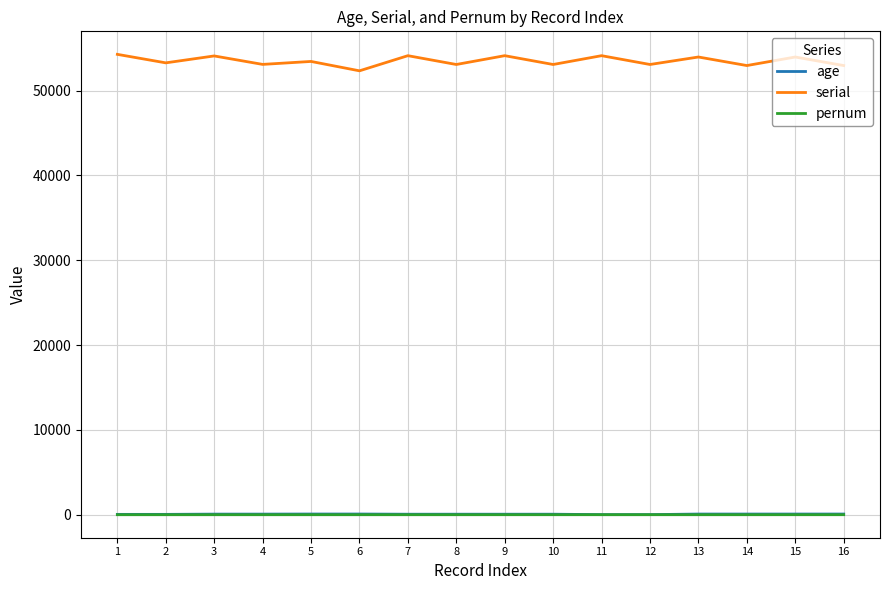

How many categories are shown in the chart?

16